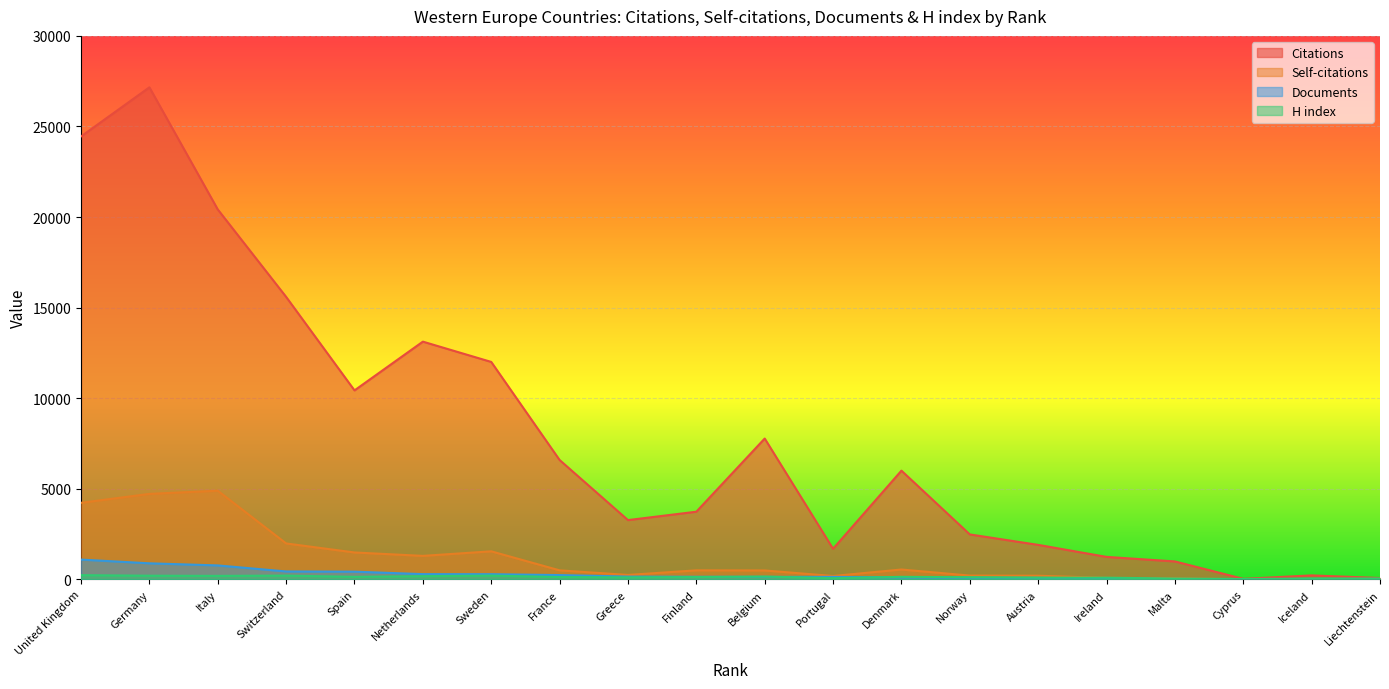

What is the difference between the maximum and second lowest values in the Documents series?

1086